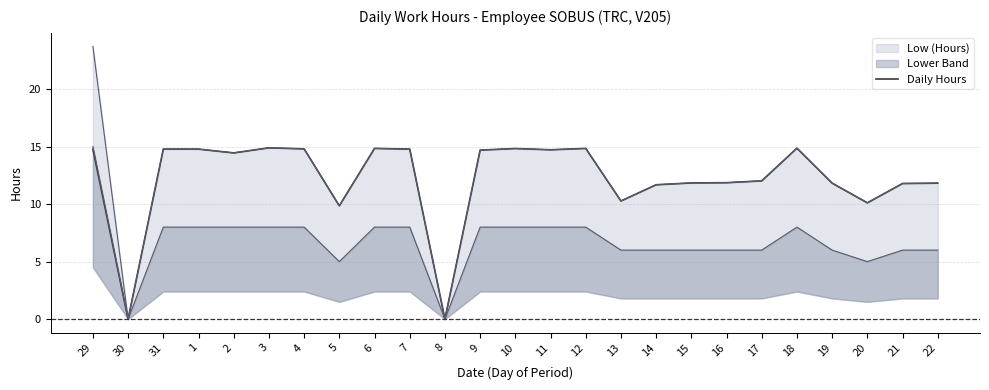

What position from the right is 9?

14